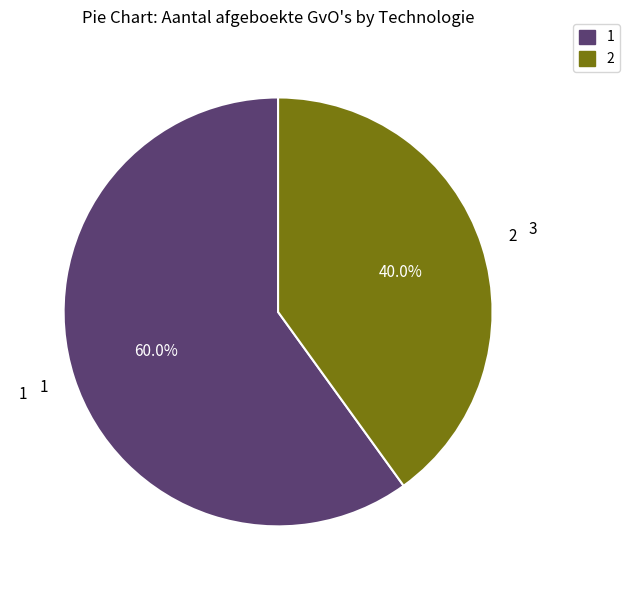

Does any single category account for the majority?

Yes